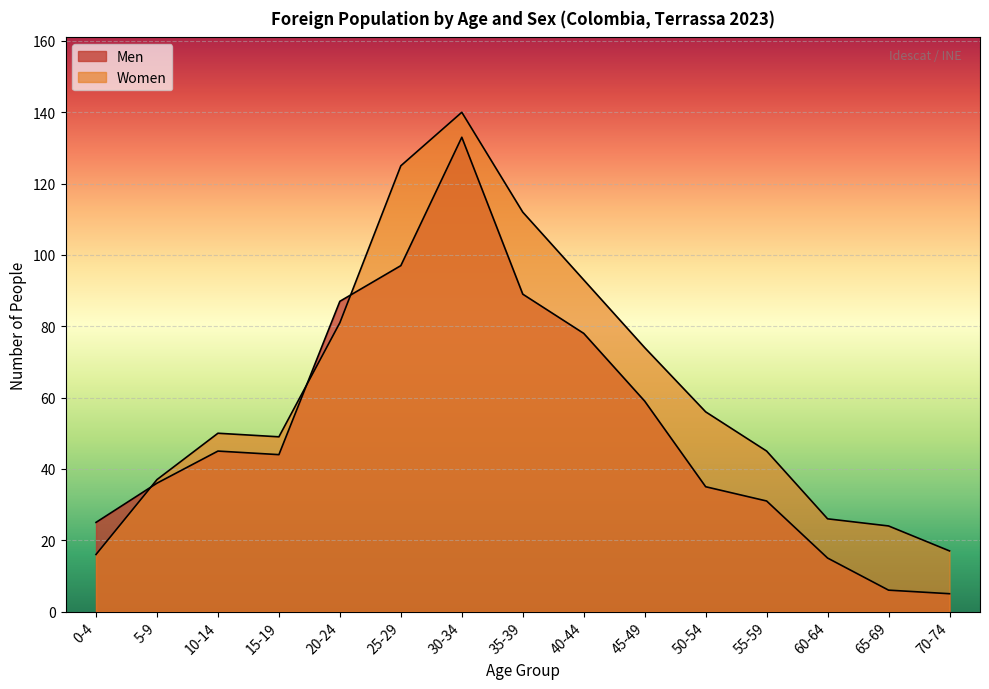

Reading left to right, transcribe all the data shown in this chart.

Men: 25	36	45	44	87	97	133	89	78	59	35	31	15	6	5
Women: 16	37	50	49	81	125	140	112	93	74	56	45	26	24	17